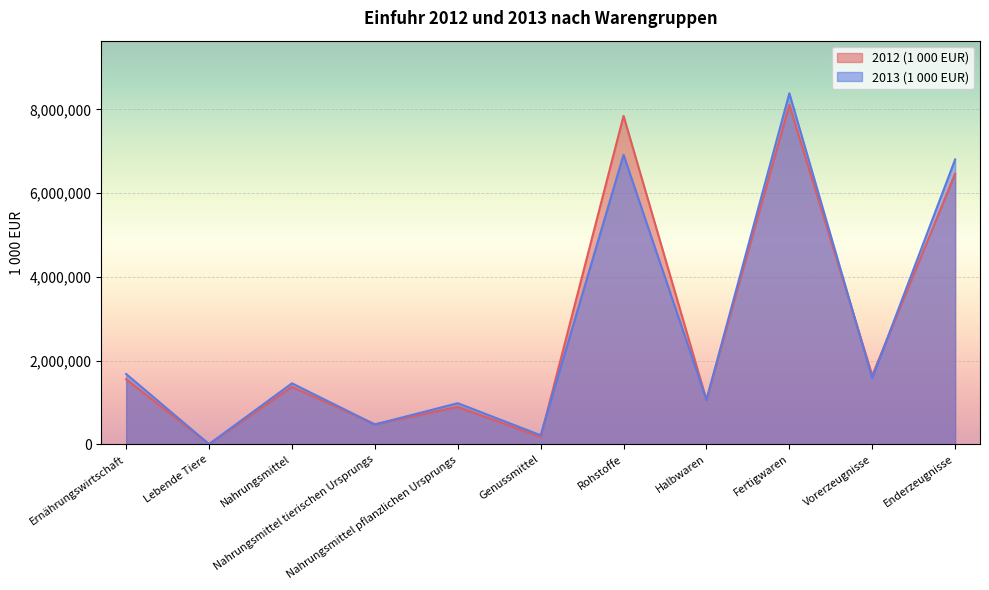

Reading right to left, what are all the values shown in this chart?

2012 (1 000 EUR): 6466008	1646721	8112729	1061943	7845831	175428	895720	478694	1374414	6829	1556671
2013 (1 000 EUR): 6805450	1579584	8385034	1061129	6917809	217382	983124	474876	1458000	4992	1680374